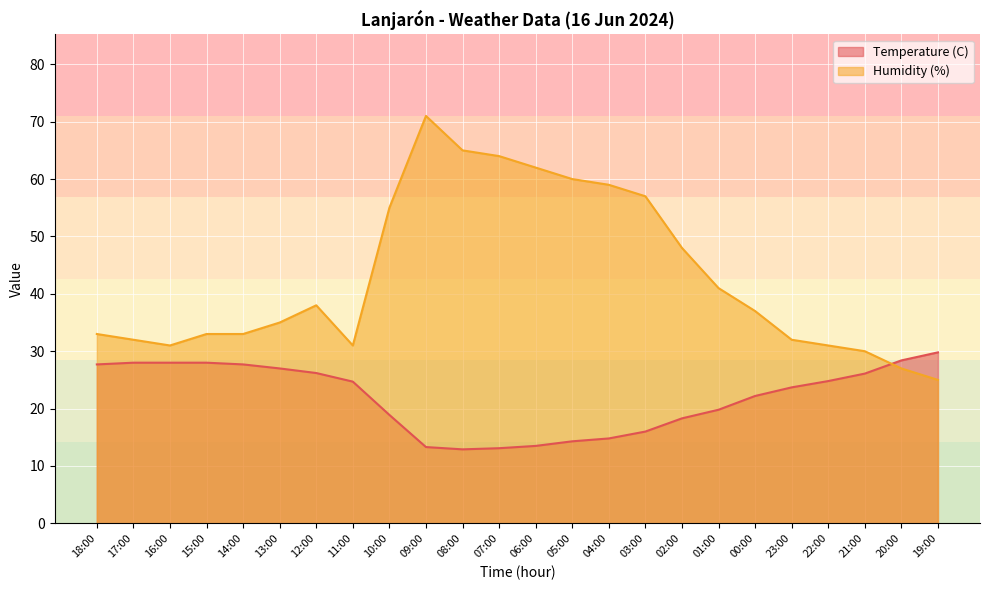

Where is Temperature (C) nearest to the value 21?

01:00